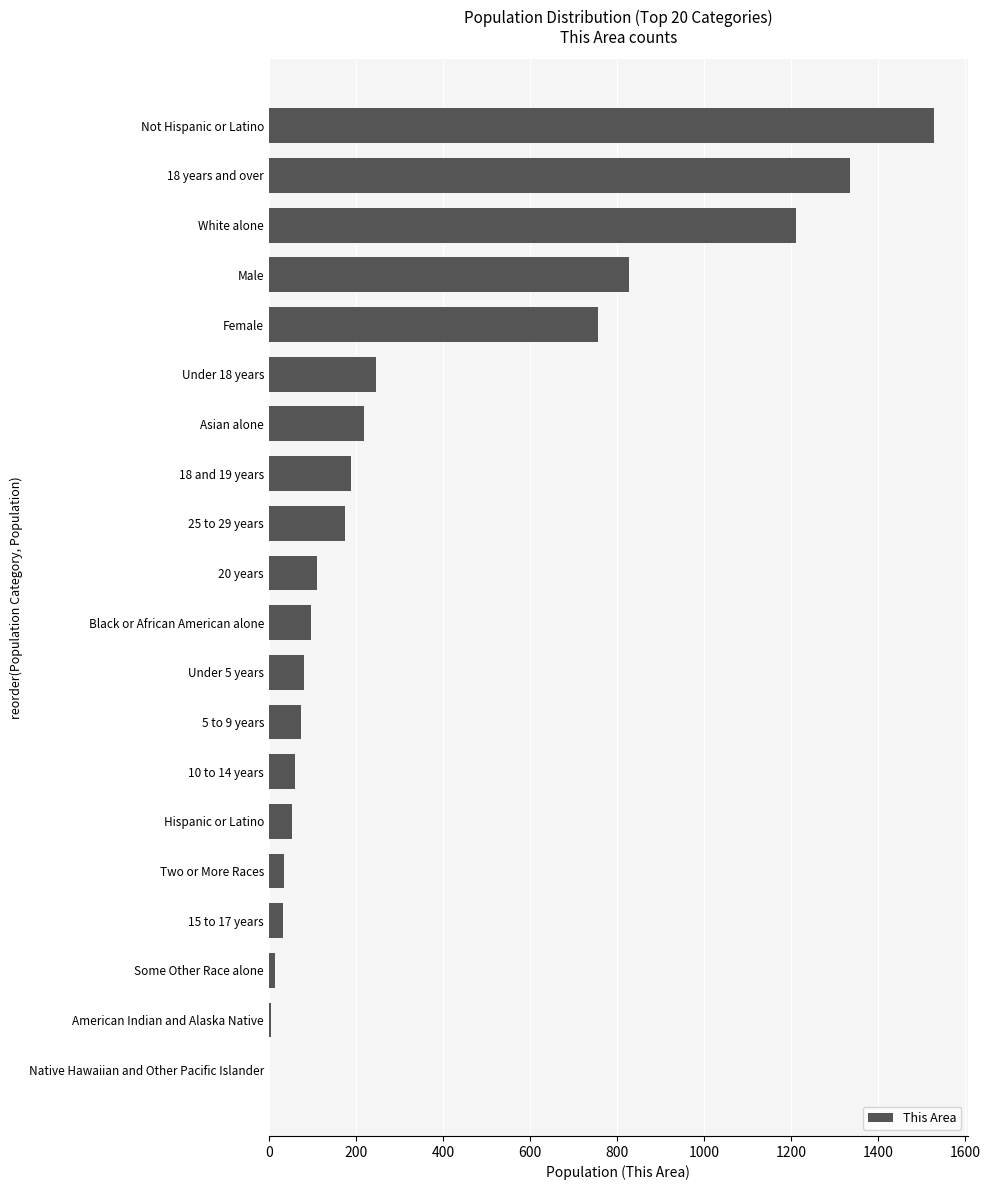

How many categories are shown in the chart?

20